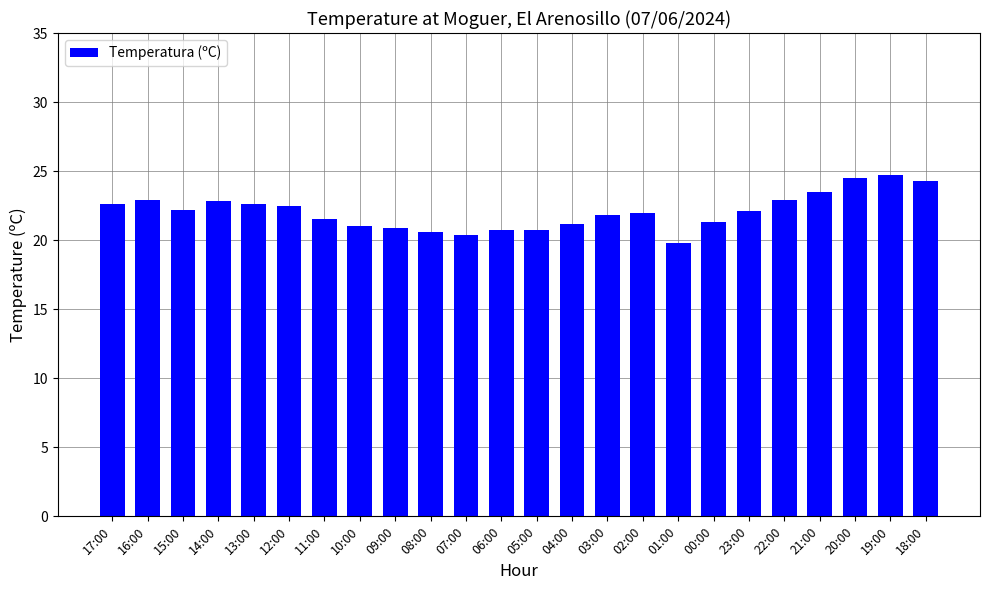

What is the change in value from 13:00 to 04:00?

-1.4